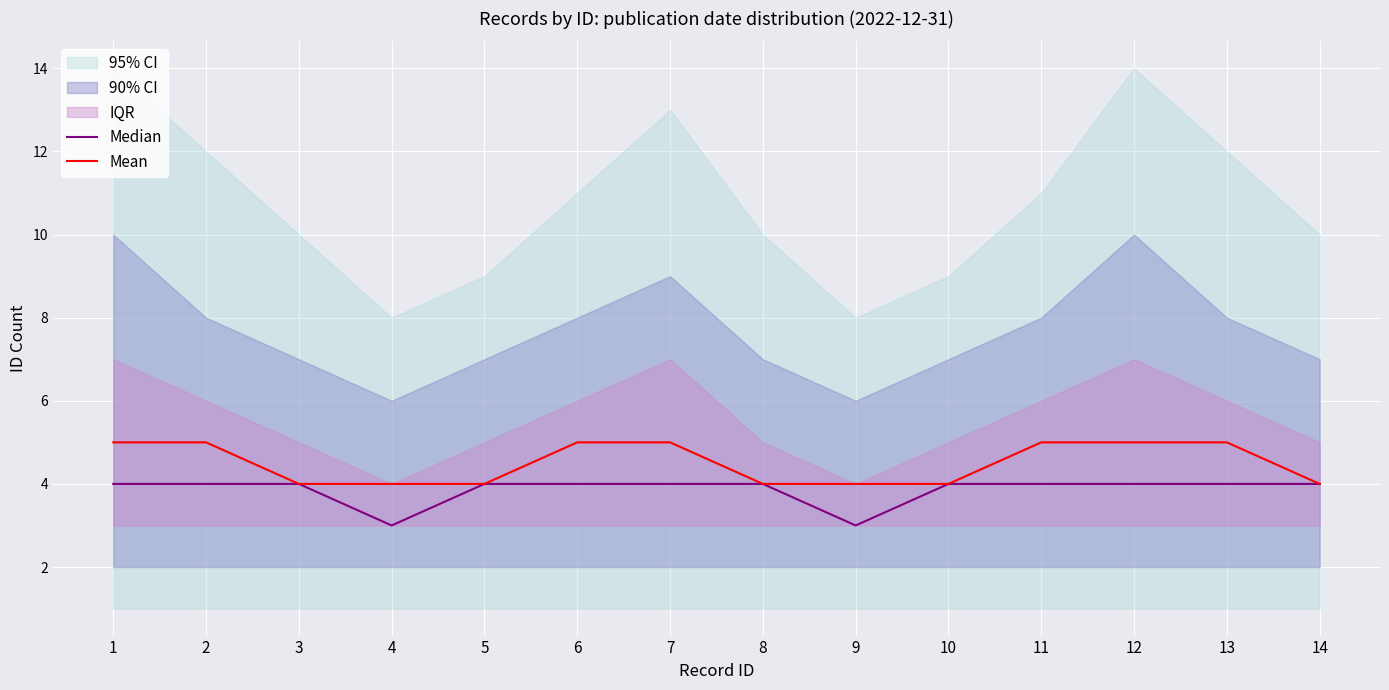

What is the sum of all Mean values?

63